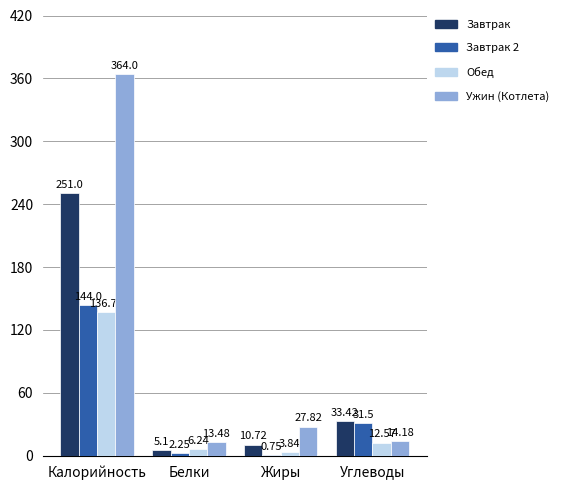

What are all the series names shown in the legend?

Завтрак, Завтрак 2, Обед, Ужин (Котлета)